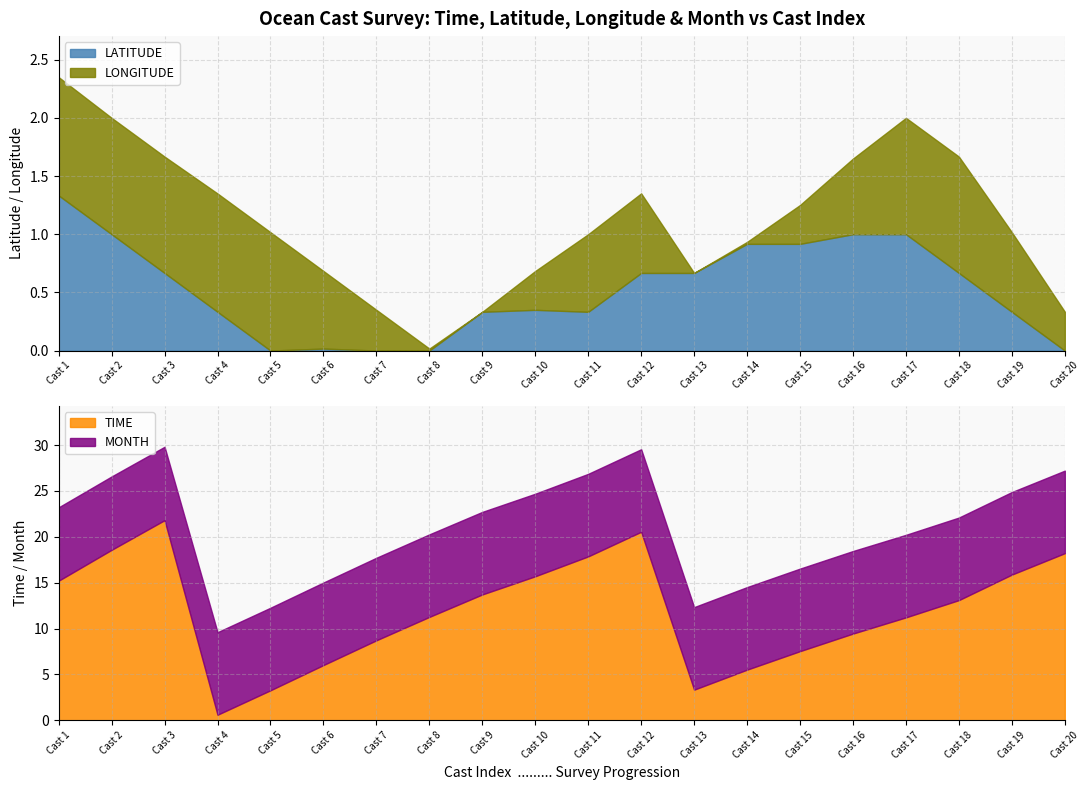

The MONTH series shows 9.0 at 9/2. True or false?

True